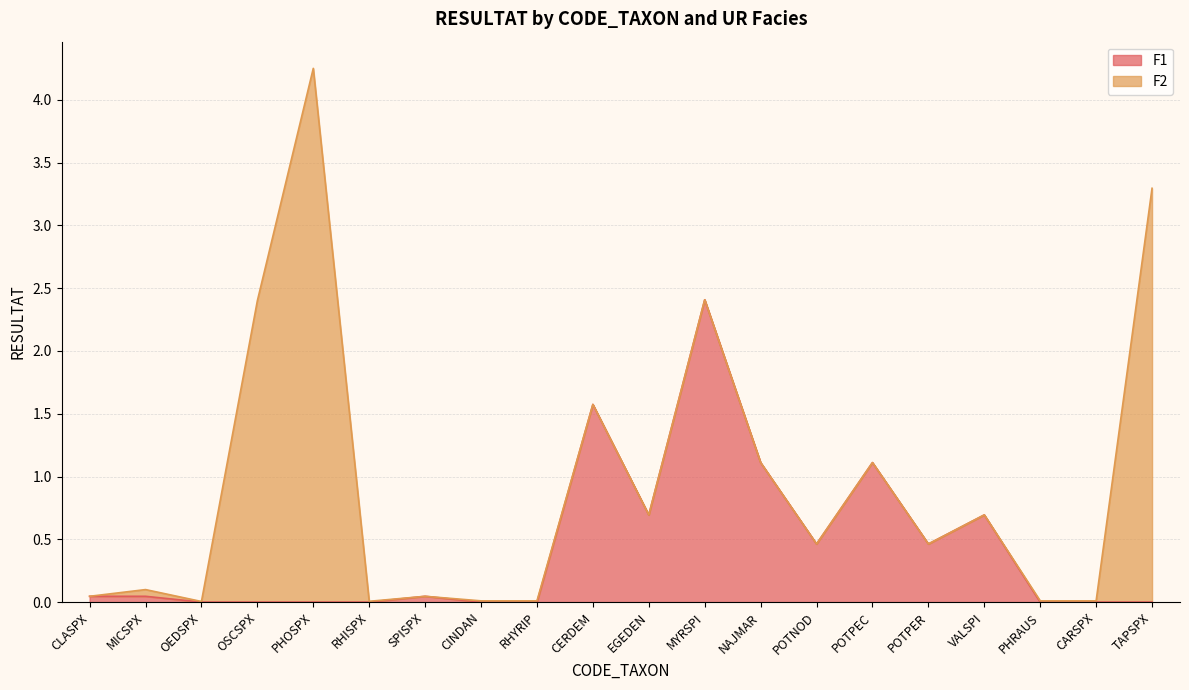

What position from the left is MICSPX?

2